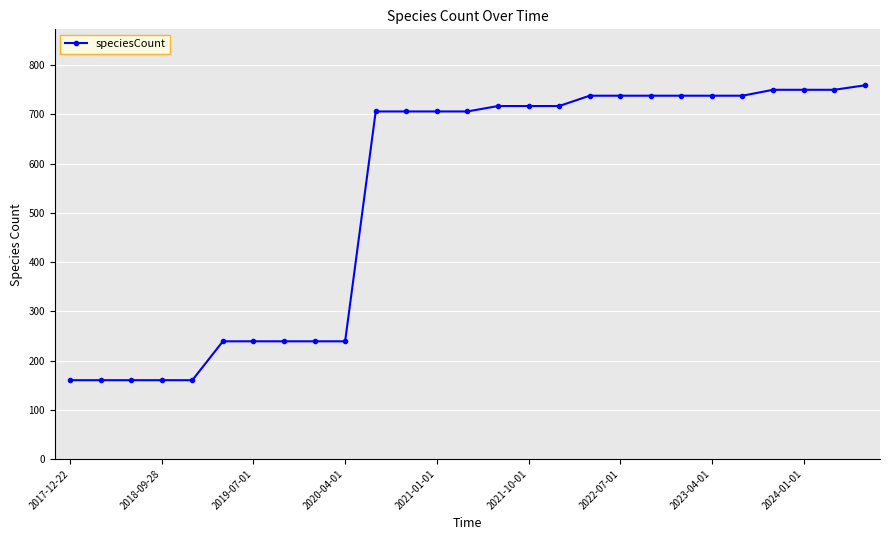

What is the difference between the second highest and minimum values?

590